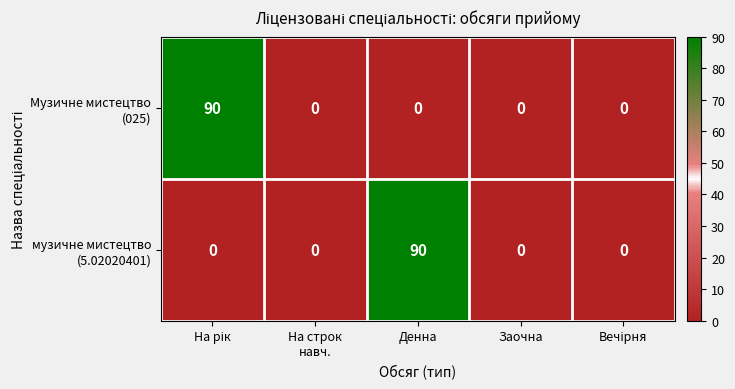

What is the greatest value displayed?

90